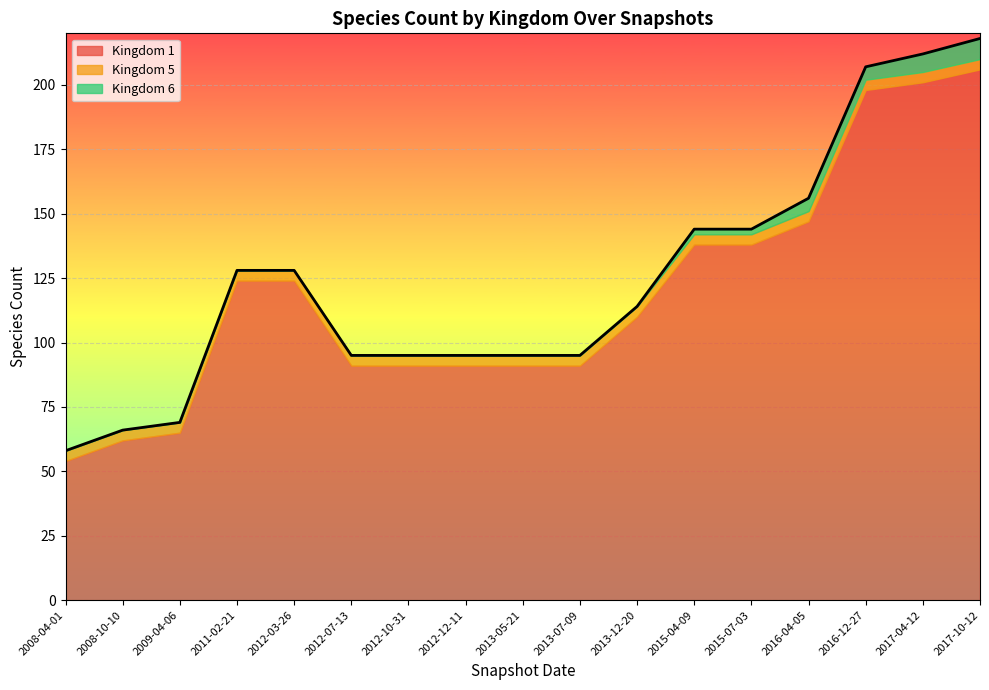

Is it true that Kingdom 5 equals 4 at 2011-02-21?

True